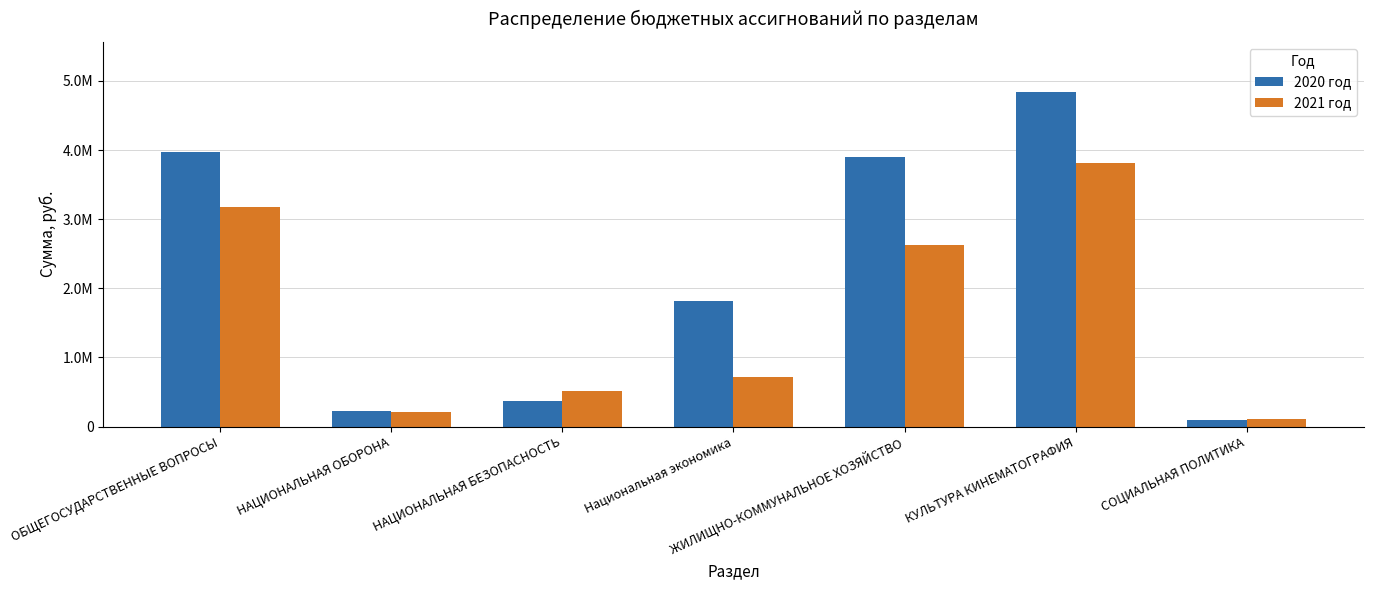

Which category has the lowest value in the 2020 год series?

СОЦИАЛЬНАЯ ПОЛИТИКА